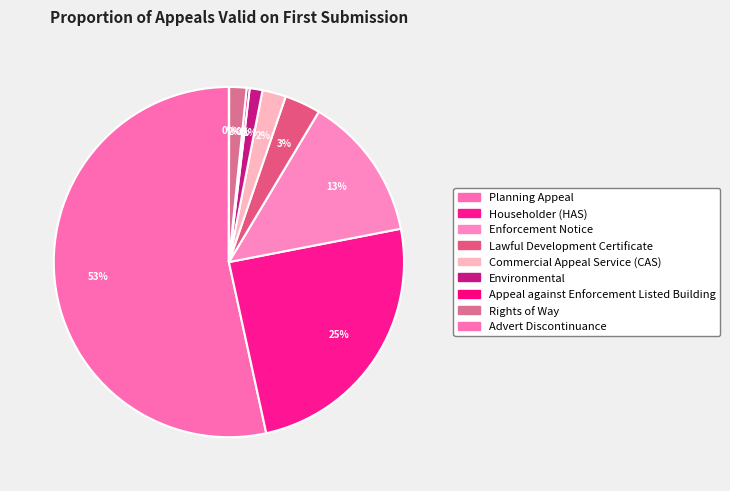

Combined, what portion of the pie is Planning Appeal and Enforcement Notice?

66.8%